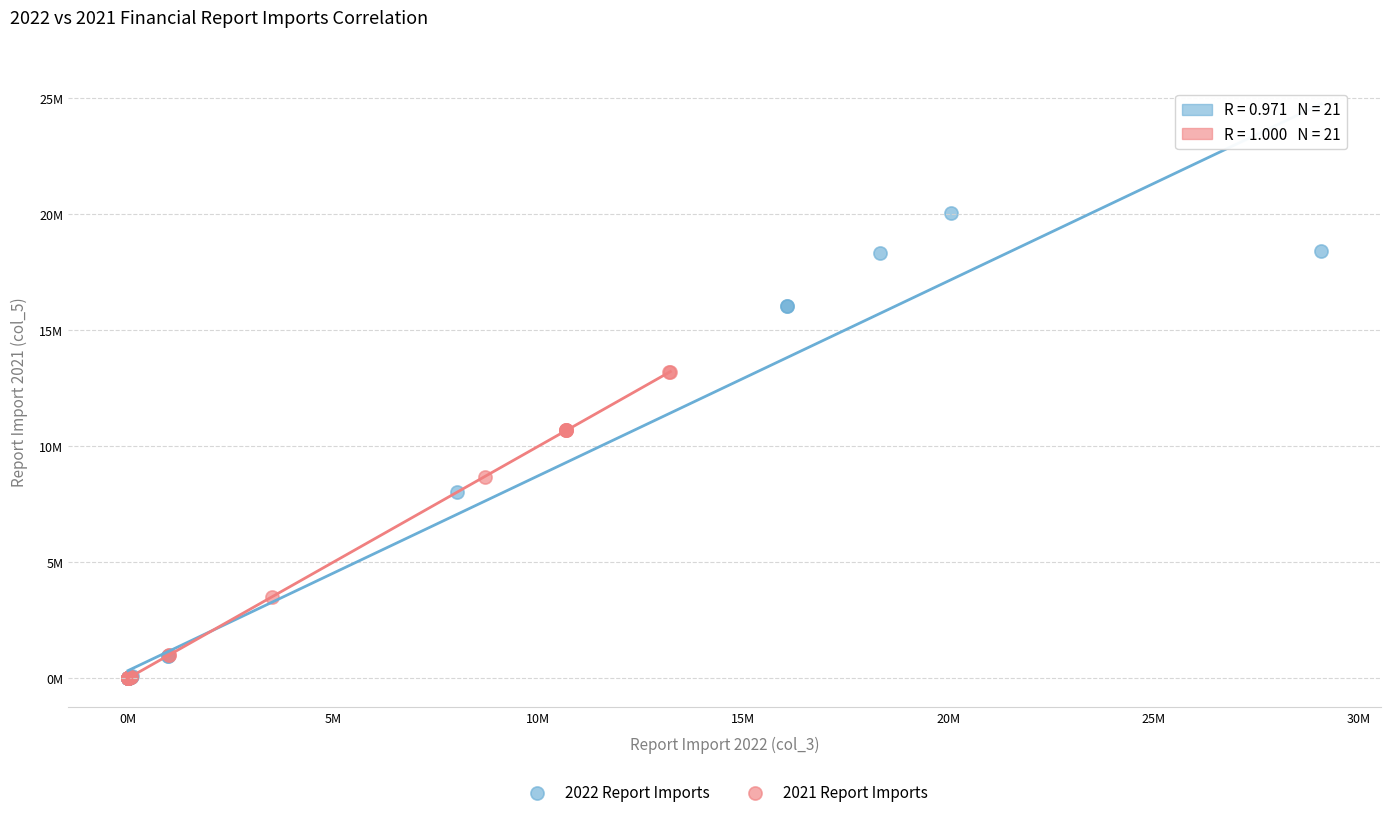

What are all the series names shown in the legend?

2022 Report Imports, 2021 Report Imports